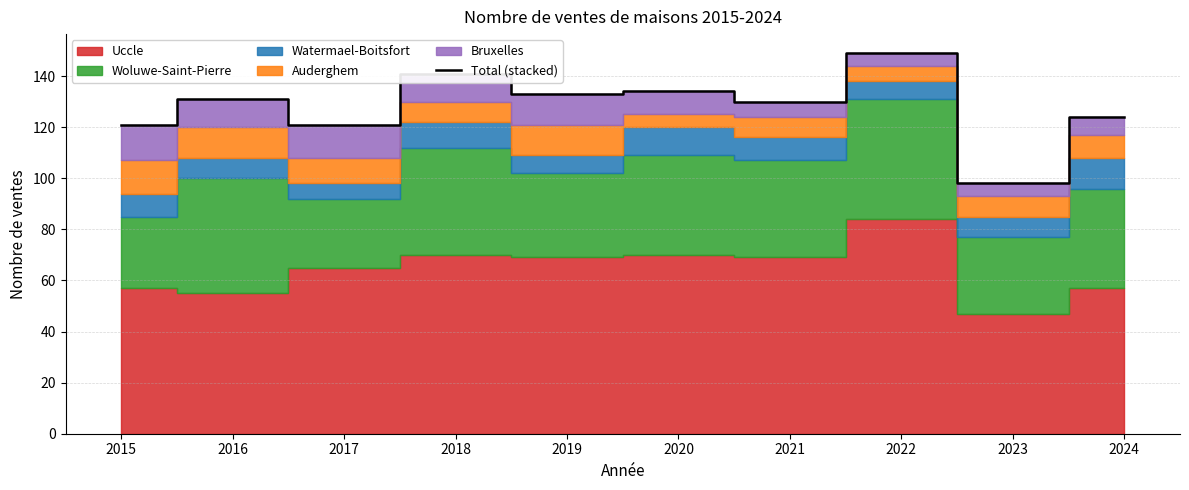

What is the maximum value shown in the chart?

149